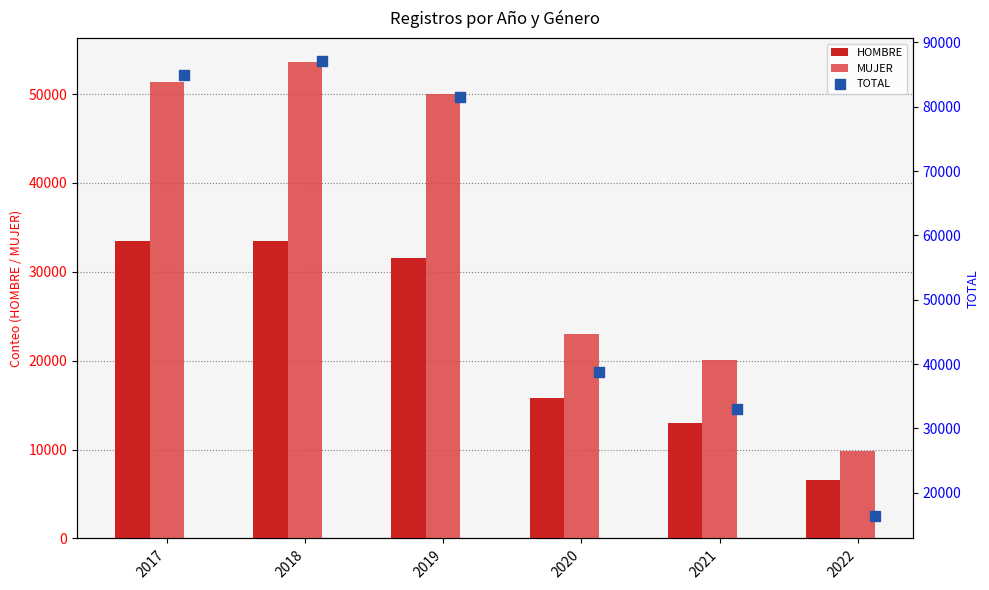

The HOMBRE series shows 14869 at 2019. True or false?

False